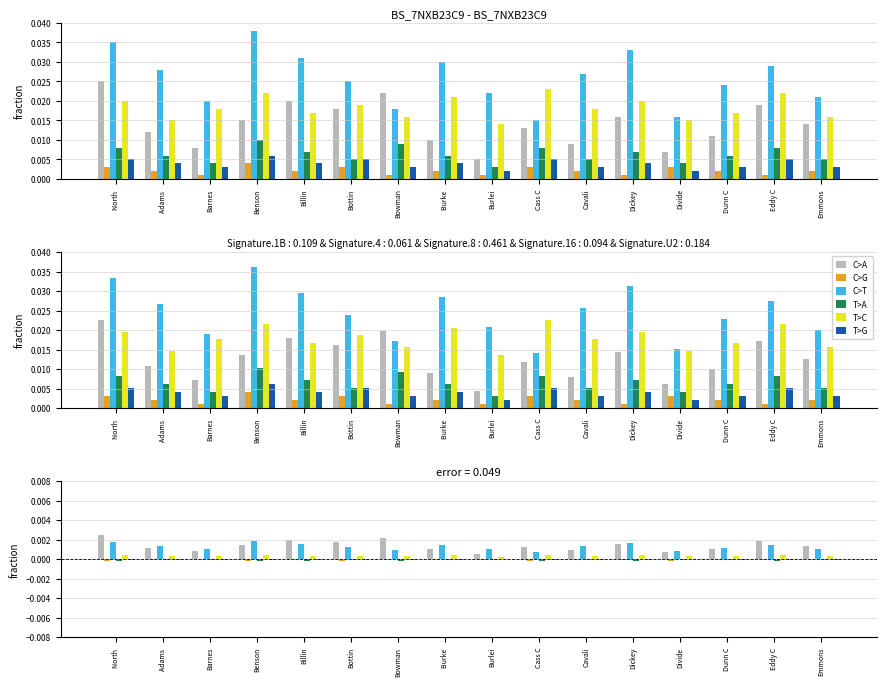

At how many categories does at least one series exceed 0?

16